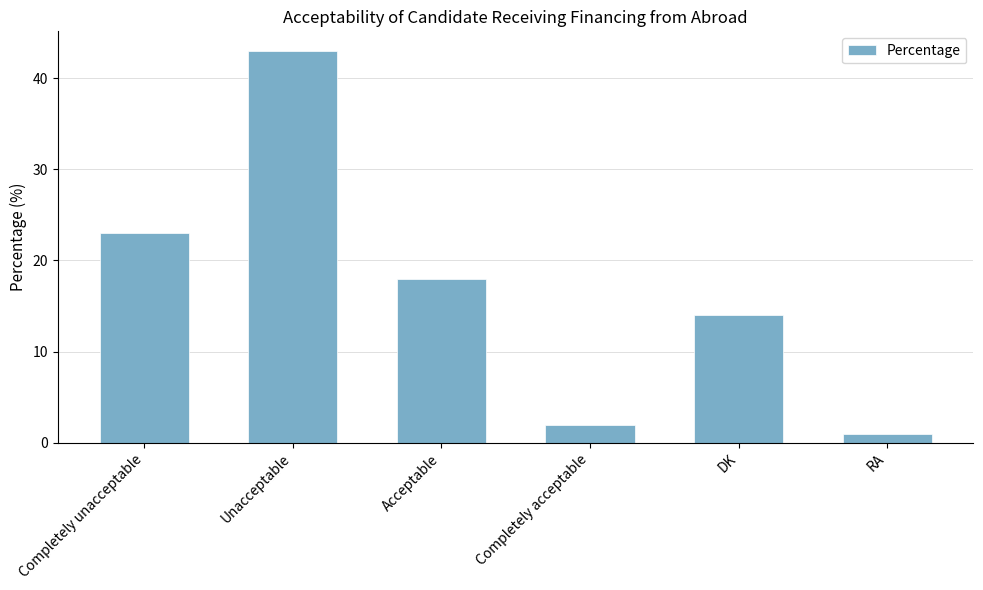

Which label corresponds to the smallest value in the chart?

RA